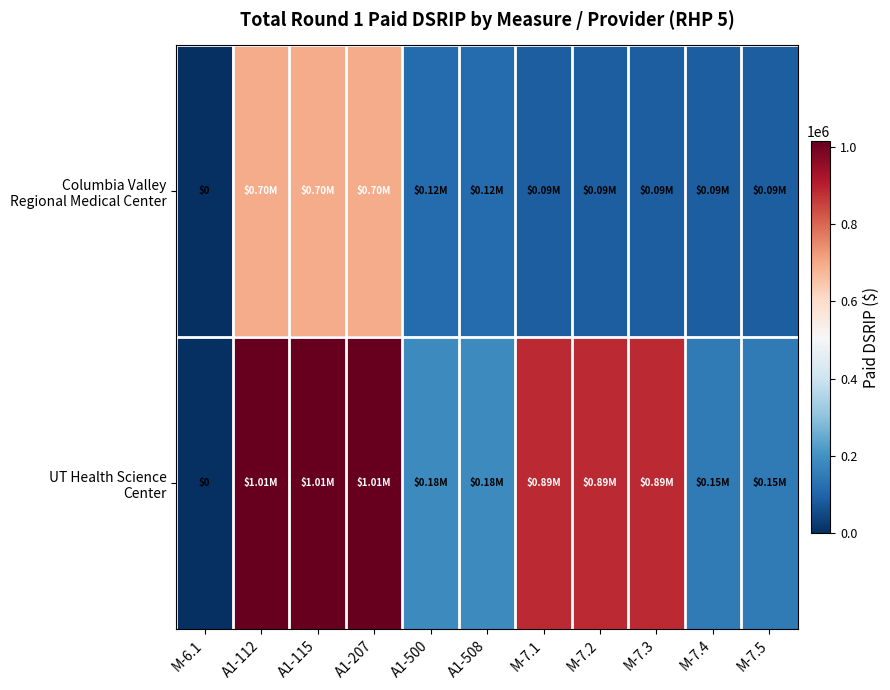

What is the total value across all series at M-7.5?

234998.9